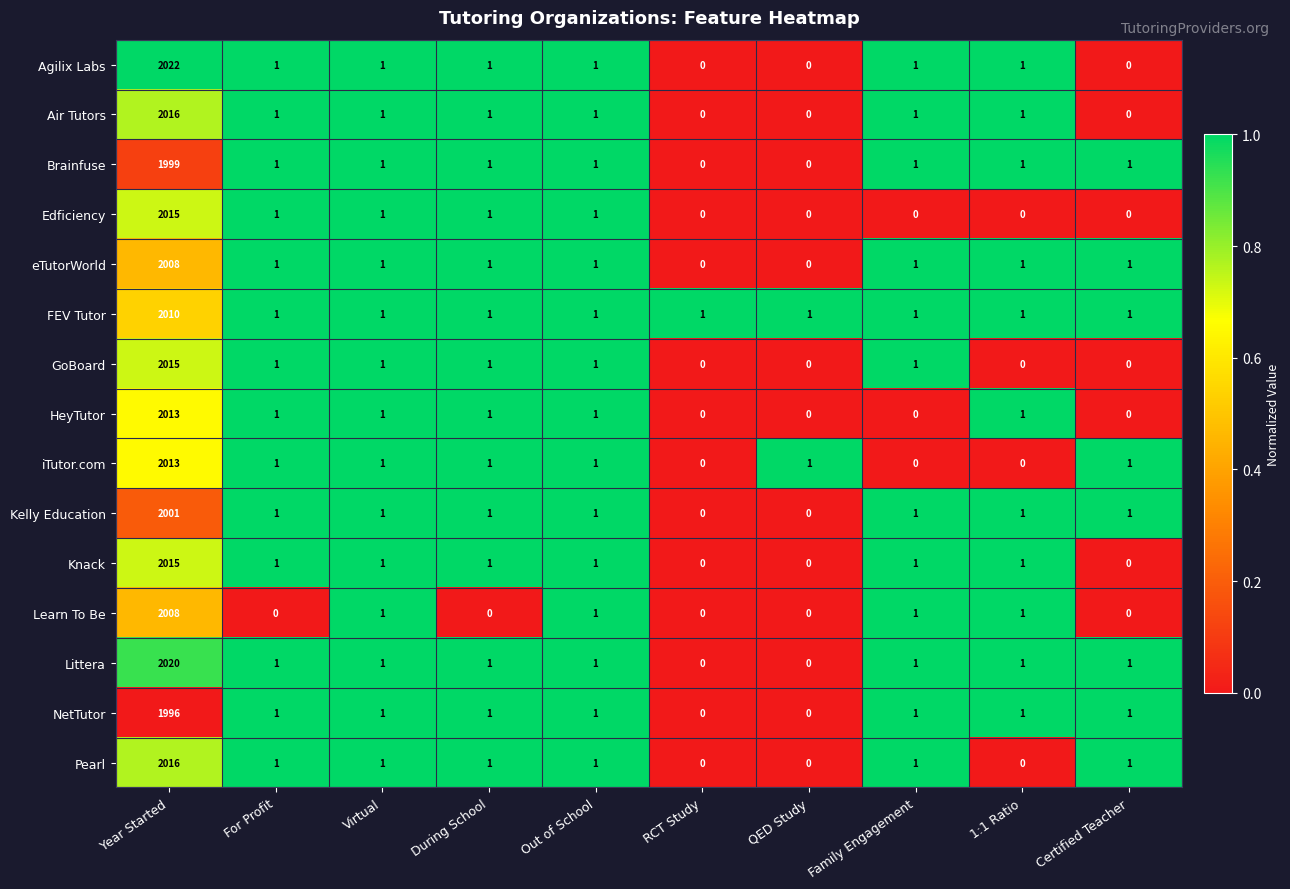

What is the total value across all series at During School?

14